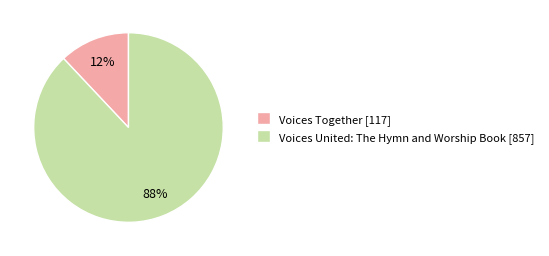

True or false: Voices United: The Hymn and Worship Book accounts for 88% of the total.

True